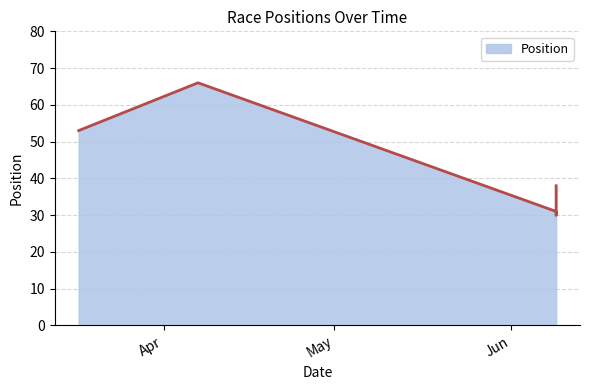

Count the number of data series in this chart.

1